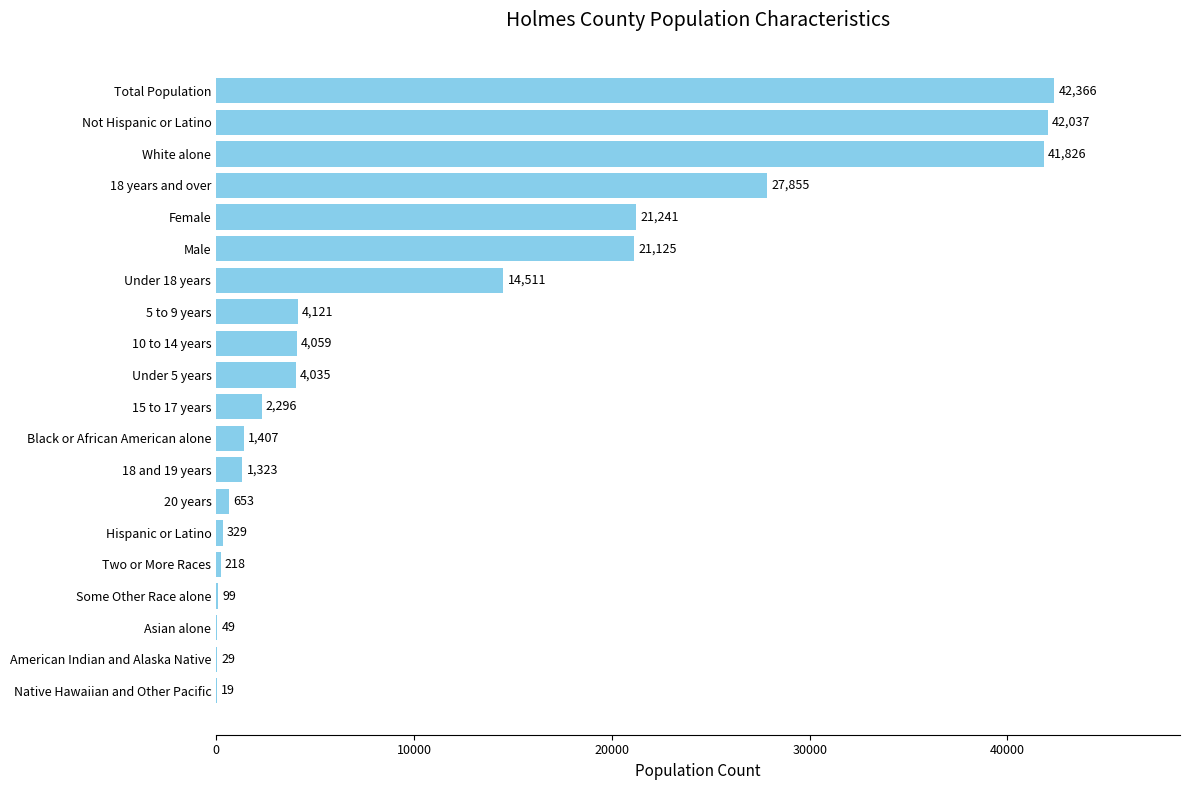

What is the sum of all values?

229598